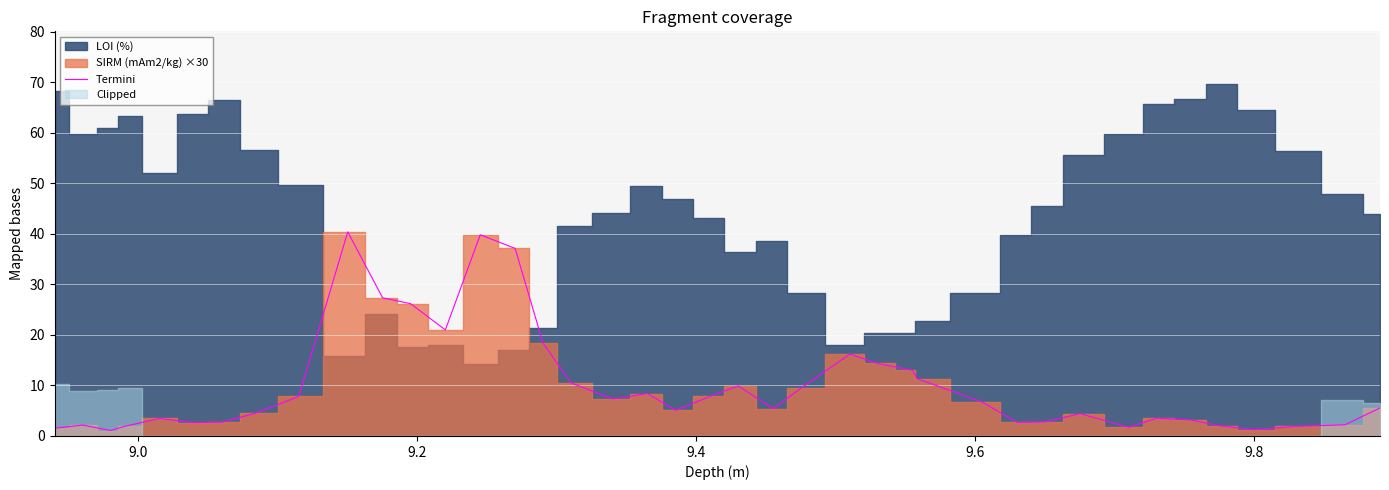

What is the highest value of the Termini series?

40.4